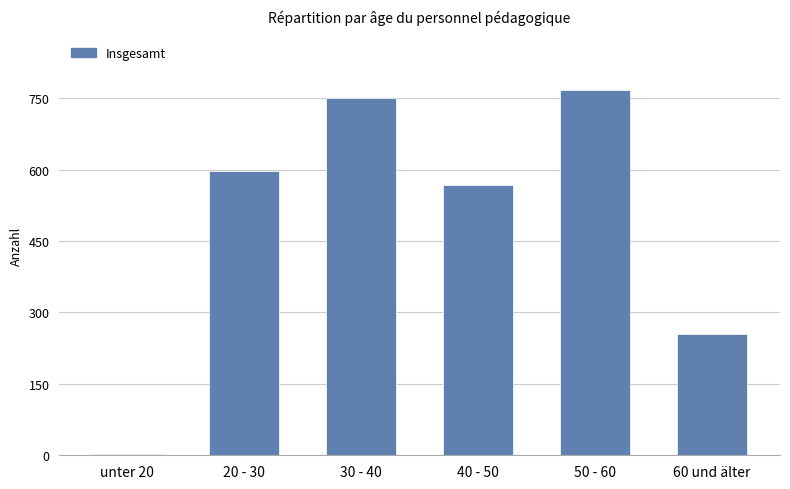

The chart shows a value of 852 at 40 - 50. True or false?

False